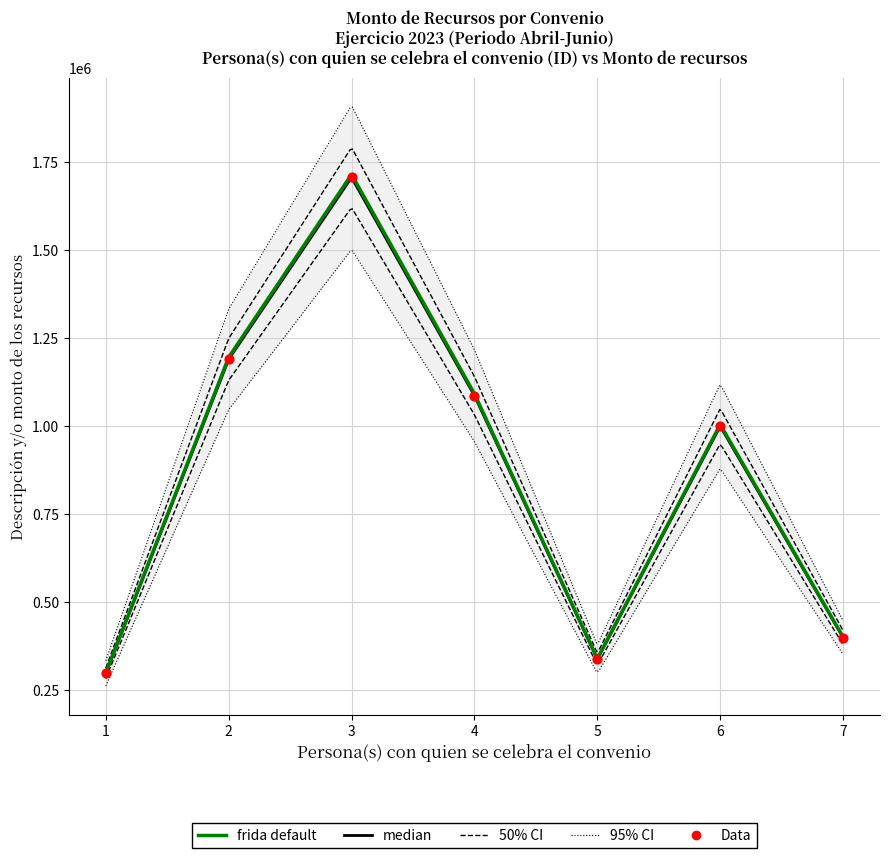

What is the ratio of the value at 4 to the value at 7?

2.7